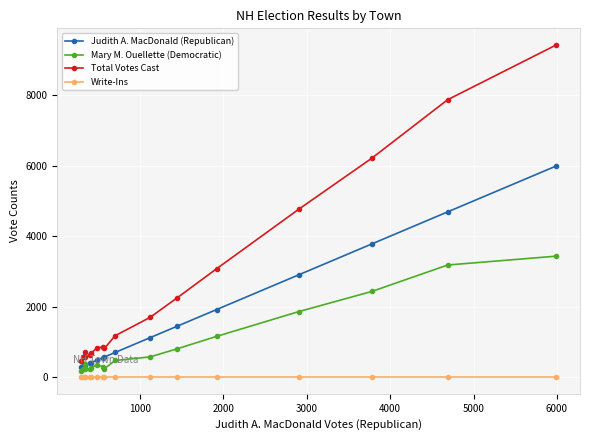

True or false: Total Votes Cast and Write-Ins cross at least once.

False